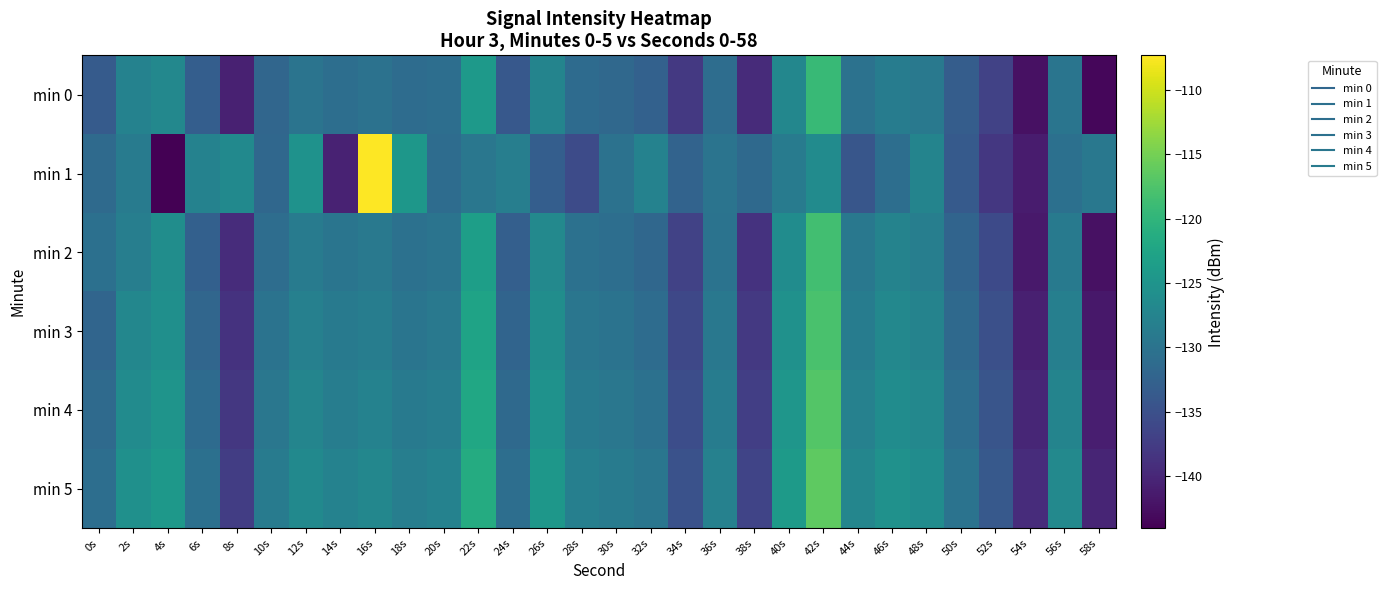

Reading left to right, list all the values displayed in this chart.

min 0: 0s=-133.4	2s=-127.8	4s=-126.8	6s=-133.0	8s=-140.7	10s=-131.9	12s=-129.9	14s=-130.7	16s=-130.1	18s=-131.1	20s=-130.7	22s=-124.4	24s=-133.9	26s=-127.5	28s=-131.2	30s=-131.6	32s=-132.6	34s=-138.0	36s=-130.9	38s=-139.6	40s=-127.1	42s=-119.3	44s=-130.2	46s=-128.6	48s=-129.2	50s=-133.2	52s=-136.8	54s=-142.4	56s=-129.8	58s=-143.3
min 1: 0s=-131.3	2s=-128.7	4s=-144.0	6s=-127.8	8s=-126.6	10s=-131.7	12s=-125.3	14s=-140.4	16s=-107.3	18s=-124.7	20s=-131.0	22s=-129.5	24s=-128.3	26s=-133.1	28s=-135.6	30s=-130.2	32s=-127.8	34s=-132.4	36s=-129.9	38s=-131.5	40s=-128.7	42s=-126.3	44s=-134.2	46s=-130.8	48s=-127.4	50s=-133.6	52s=-138.1	54s=-141.2	56s=-130.5	58s=-129.3
min 2: 0s=-130.5	2s=-128.3	4s=-126.1	6s=-132.7	8s=-139.4	10s=-130.9	12s=-128.7	14s=-129.8	16s=-129.2	18s=-130.4	20s=-129.9	22s=-123.5	24s=-132.9	26s=-126.7	28s=-130.3	30s=-130.8	32s=-131.7	34s=-136.8	36s=-130.0	38s=-138.6	40s=-126.2	42s=-118.5	44s=-129.3	46s=-127.6	48s=-128.3	50s=-132.2	52s=-135.8	54s=-141.5	56s=-128.9	58s=-142.3
min 3: 0s=-132.1	2s=-127.0	4s=-125.8	6s=-131.9	8s=-138.7	10s=-130.1	12s=-128.0	14s=-129.1	16s=-128.5	18s=-129.7	20s=-129.2	22s=-122.8	24s=-132.2	26s=-126.0	28s=-129.6	30s=-130.1	32s=-131.0	34s=-136.1	36s=-129.3	38s=-137.9	40s=-125.5	42s=-117.8	44s=-128.6	46s=-126.9	48s=-127.6	50s=-131.5	52s=-135.1	54s=-140.8	56s=-128.2	58s=-141.6
min 4: 0s=-131.4	2s=-126.3	4s=-125.1	6s=-131.2	8s=-138.0	10s=-129.4	12s=-127.3	14s=-128.4	16s=-127.8	18s=-129.0	20s=-128.5	22s=-122.1	24s=-131.5	26s=-125.3	28s=-128.9	30s=-129.4	32s=-130.3	34s=-135.4	36s=-128.6	38s=-137.2	40s=-124.8	42s=-117.1	44s=-127.9	46s=-126.2	48s=-126.9	50s=-130.8	52s=-134.4	54s=-140.1	56s=-127.5	58s=-140.9
min 5: 0s=-130.7	2s=-125.6	4s=-124.4	6s=-130.5	8s=-137.3	10s=-128.7	12s=-126.6	14s=-127.7	16s=-127.1	18s=-128.3	20s=-127.8	22s=-121.4	24s=-130.8	26s=-124.6	28s=-128.2	30s=-128.7	32s=-129.6	34s=-134.7	36s=-127.9	38s=-136.5	40s=-124.1	42s=-116.4	44s=-127.2	46s=-125.5	48s=-126.2	50s=-130.1	52s=-133.7	54s=-139.4	56s=-126.8	58s=-140.2